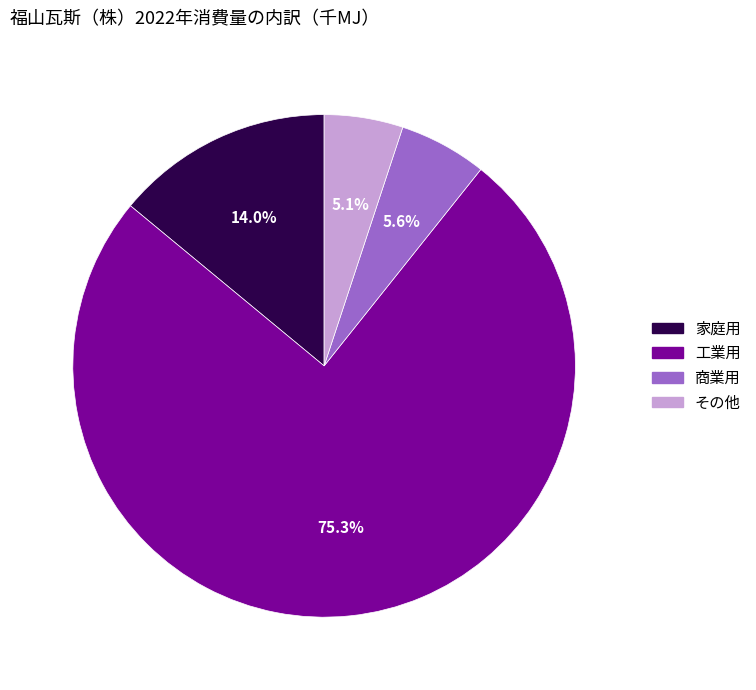

Between その他 and 工業用, which is larger?

工業用